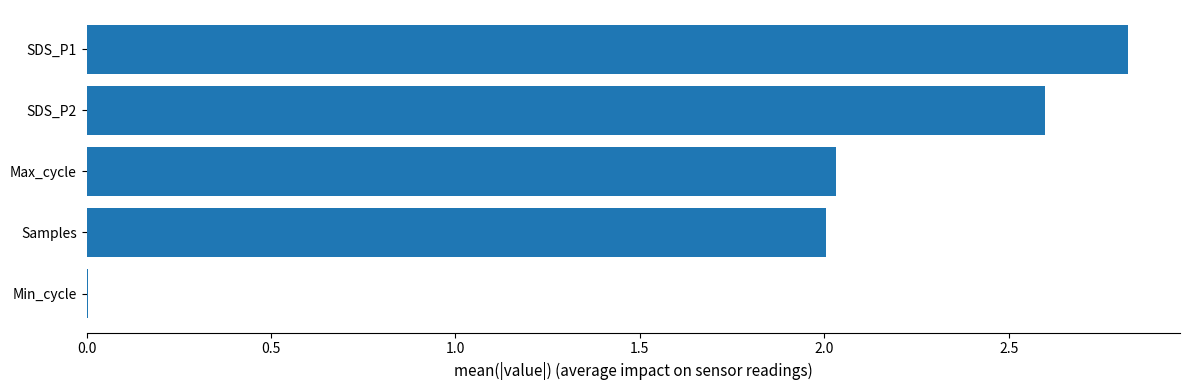

Between SDS_P2 and SDS_P1, which is larger?

SDS_P1